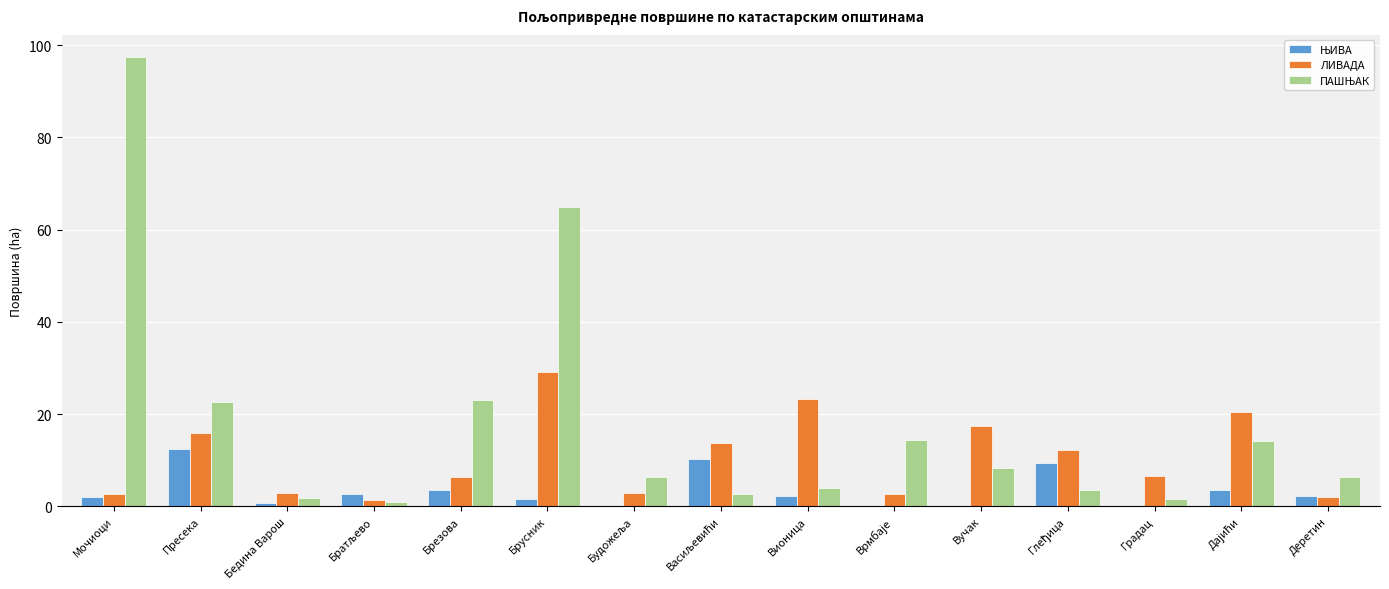

At which category is the sum across all series the highest?

Мочиоци